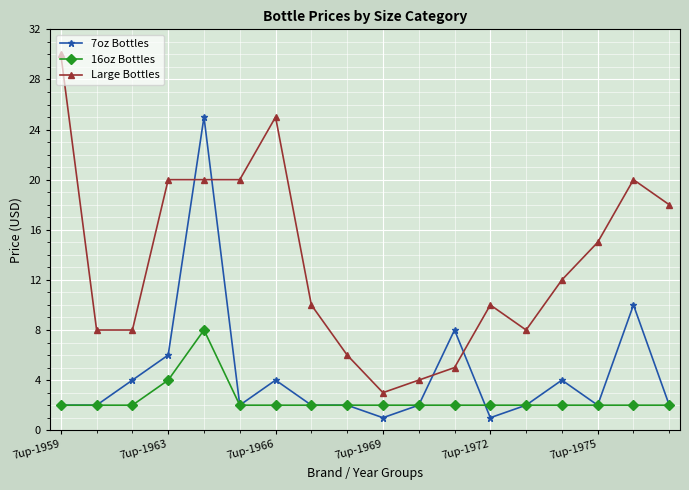

What is the maximum value shown in the chart?

30